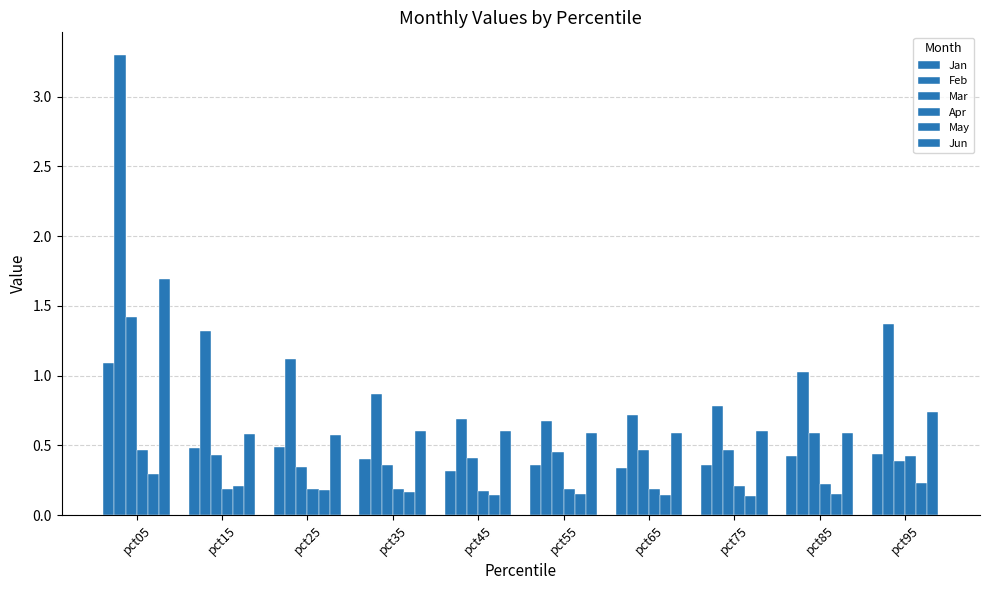

Which series changed the most between pct55 and pct95?

Feb